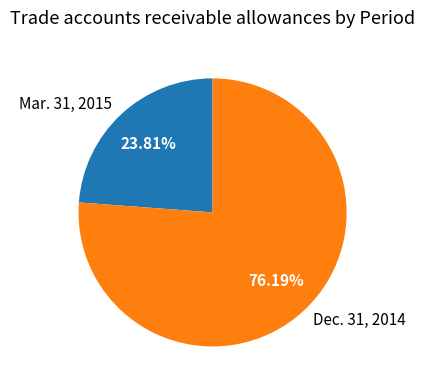

To the nearest percent, what portion does Dec. 31, 2014 represent?

76%